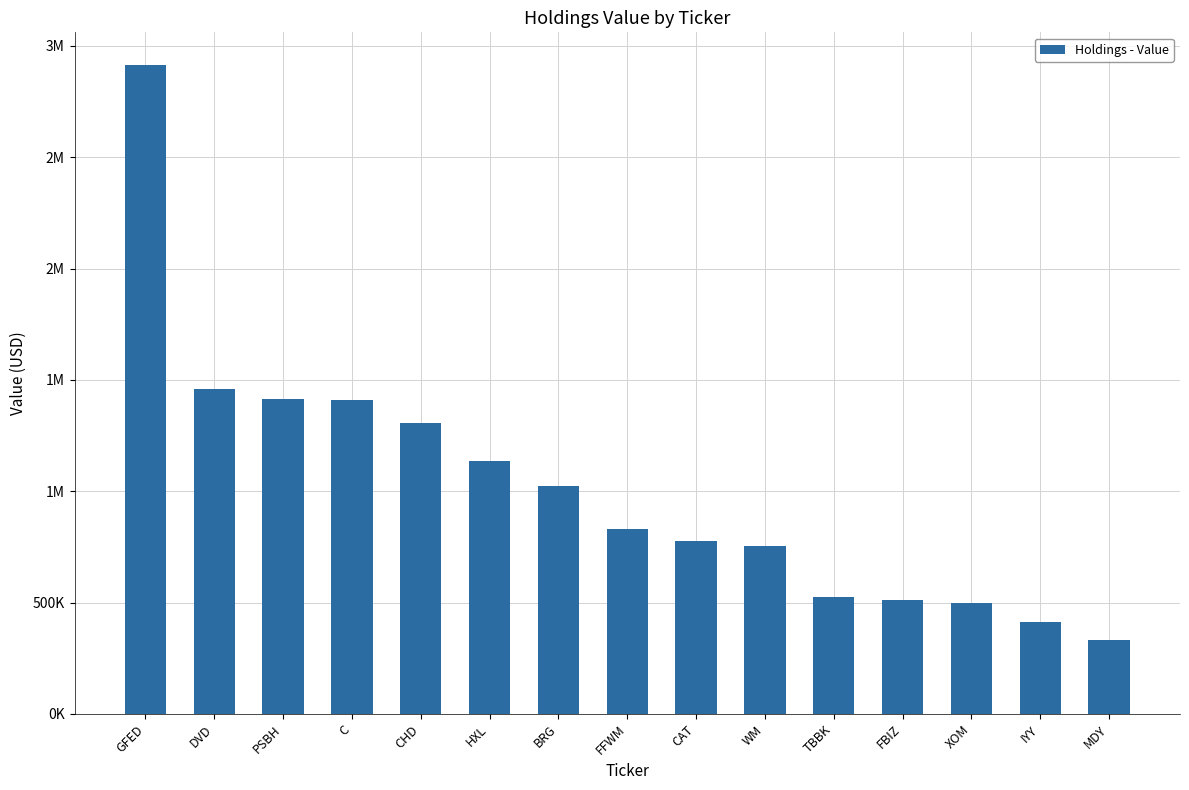

What is the difference between the values at WM and GFED?

2160000